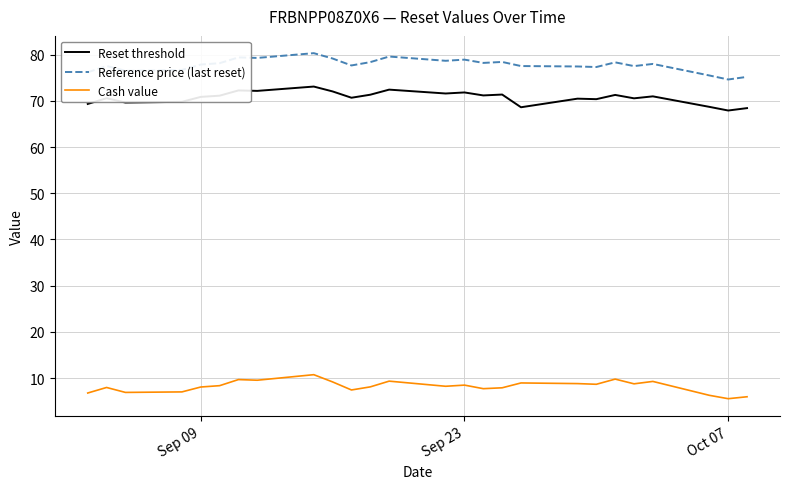

What is the highest value of the Reset threshold series?

73.1